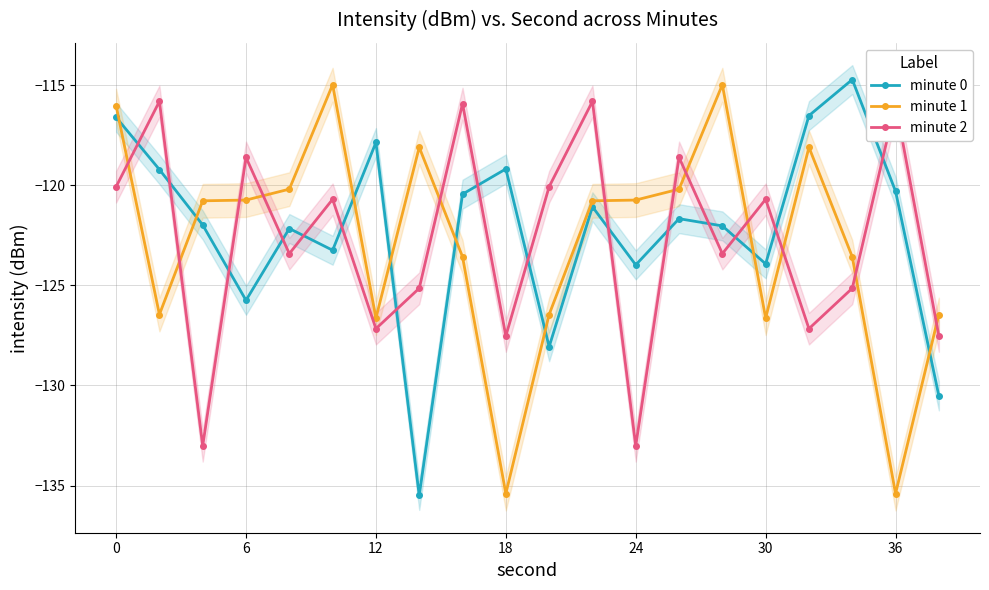

What is the highest value of the minute 1 series?

-115.0